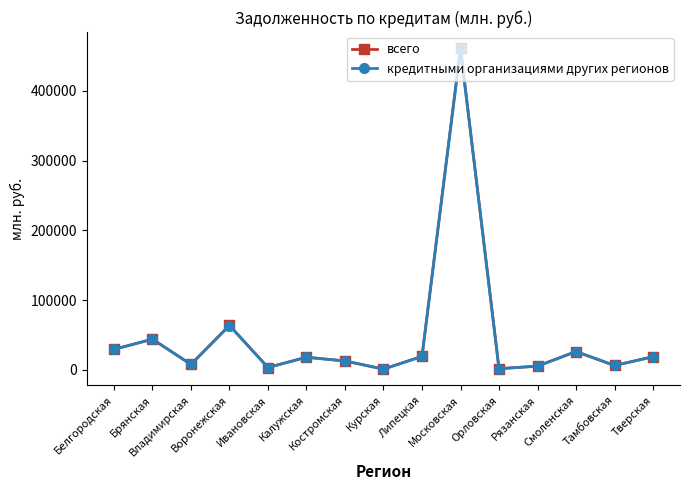

What is the maximum value for кредитными организациями других регионов?

460042